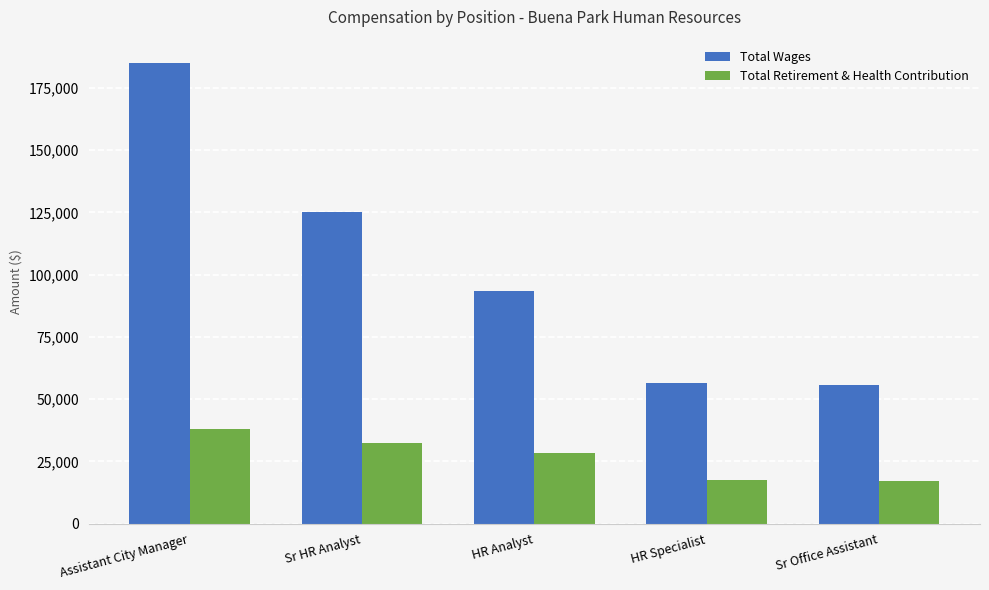

Which series has the largest range (max minus min)?

Total Wages